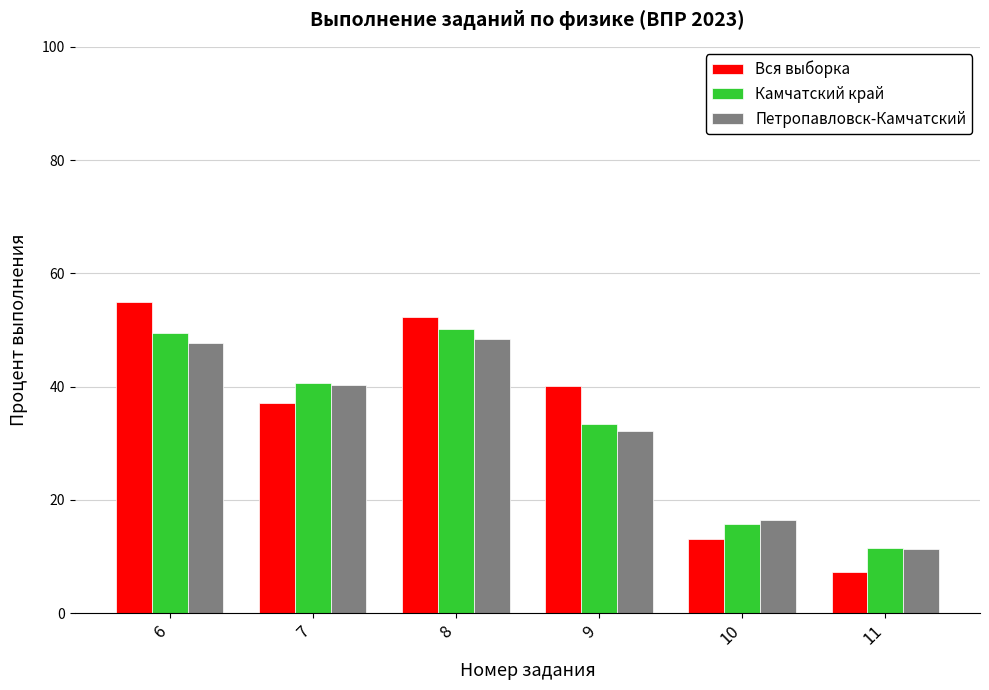

What is the difference between the Петропавловск-Камчатский values at 7 and 9?

8.0